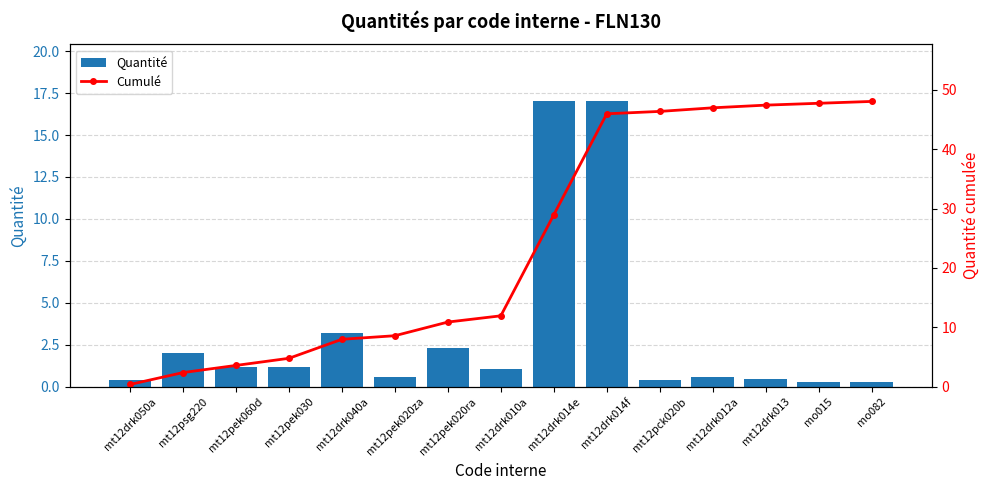

Is it true that Cumulé equals 3.7 at mt12pek020za?

False